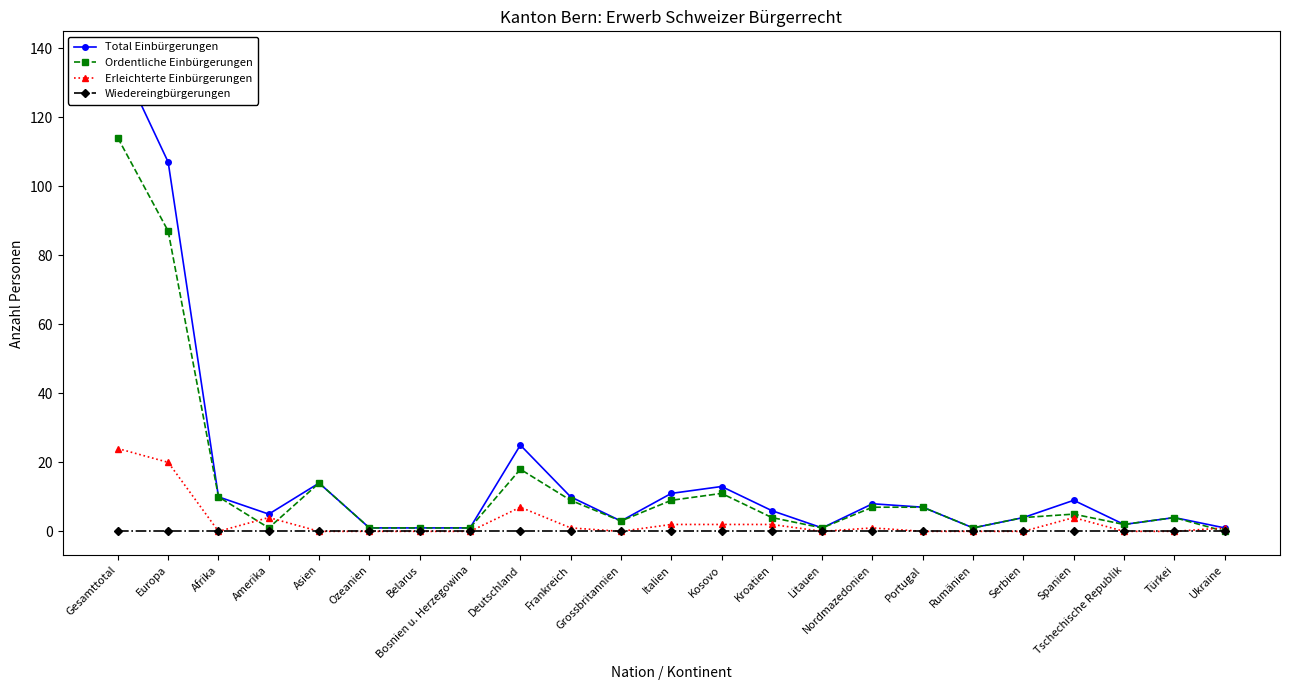

Reading left to right, extract all data points from this chart.

Total Einbürgerungen: 138	107	10	5	14	1	1	1	25	10	3	11	13	6	1	8	7	1	4	9	2	4	1
Ordentliche Einbürgerungen: 114	87	10	1	14	1	1	1	18	9	3	9	11	4	1	7	7	1	4	5	2	4	0
Erleichterte Einbürgerungen: 24	20	0	4	0	0	0	0	7	1	0	2	2	2	0	1	0	0	0	4	0	0	1
Wiedereingbürgerungen: 0	0	0	0	0	0	0	0	0	0	0	0	0	0	0	0	0	0	0	0	0	0	0